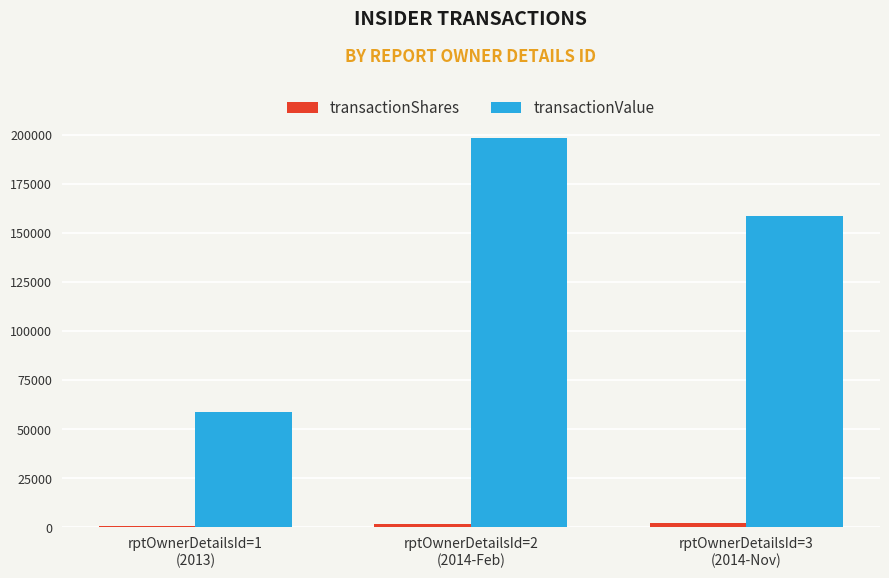

At which label does transactionValue reach its minimum?

rptOwnerDetailsId=1
(2013)